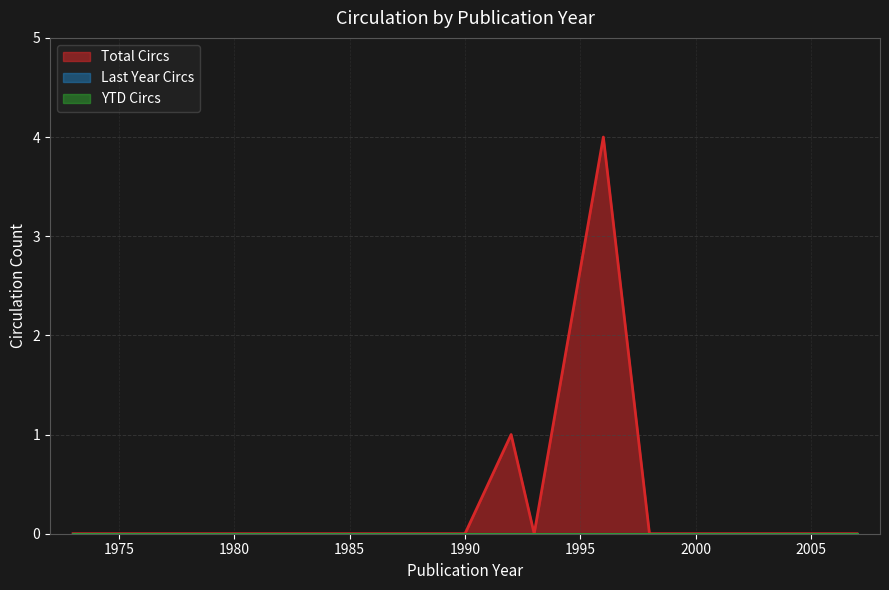

List the series in order of their peak value, highest first.

Total Circs, Last Year Circs, YTD Circs